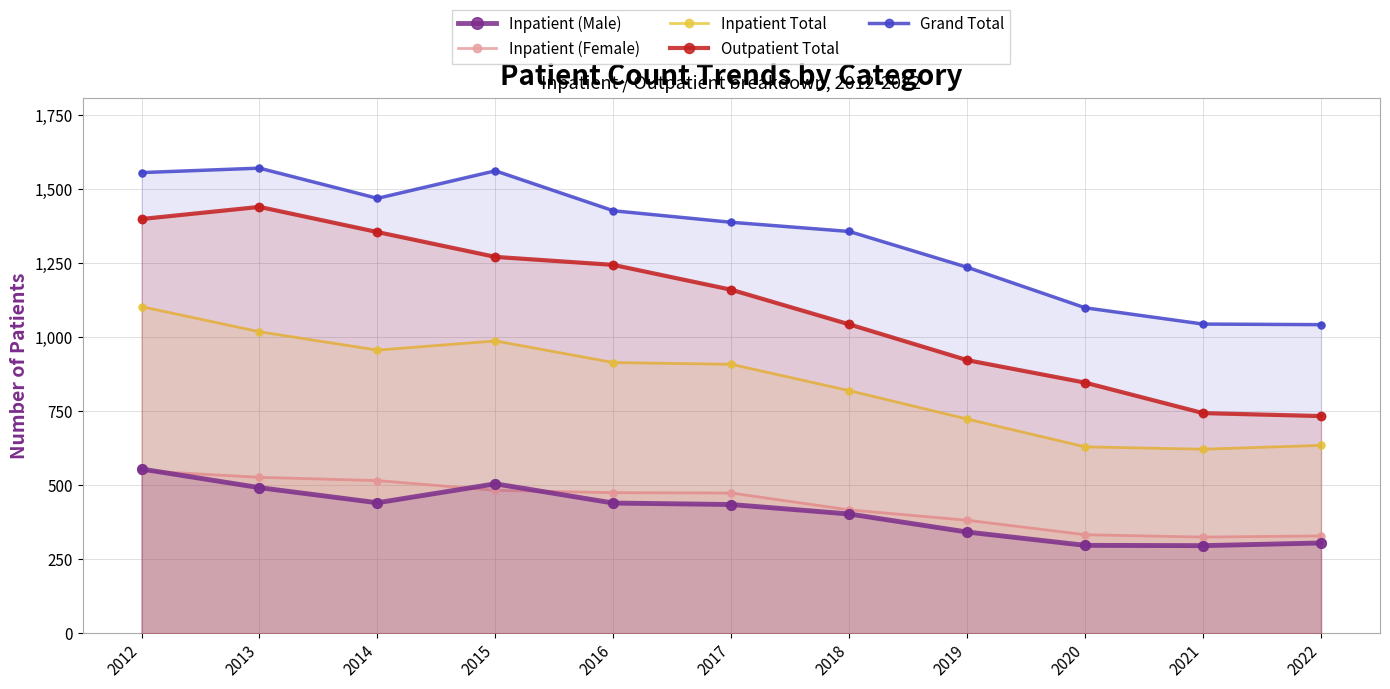

Is the value of Grand Total at 2022 greater than the value of Inpatient (Female) at 2012?

Yes